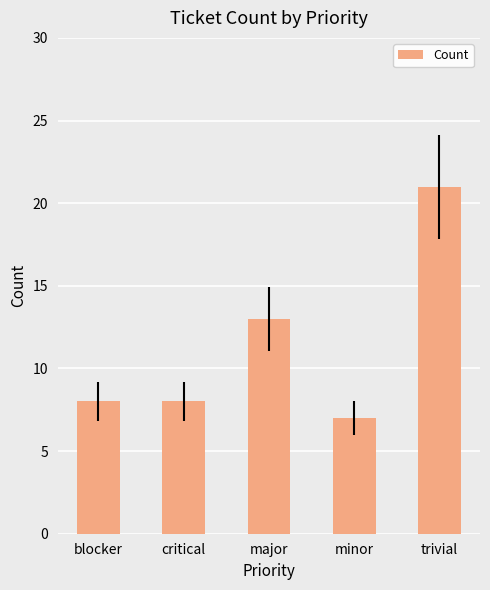

The chart shows a value of 8 at blocker. True or false?

True